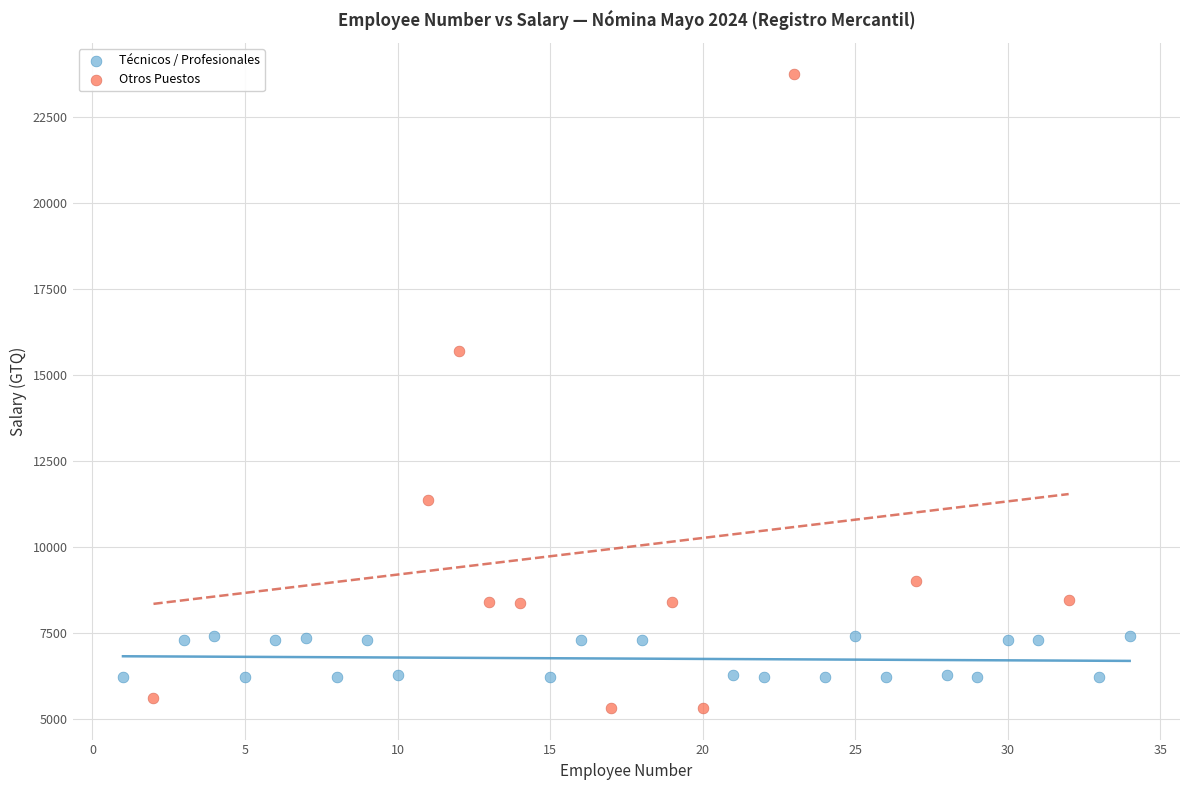

What are all the series names shown in the legend?

Técnicos / Profesionales, Otros Puestos